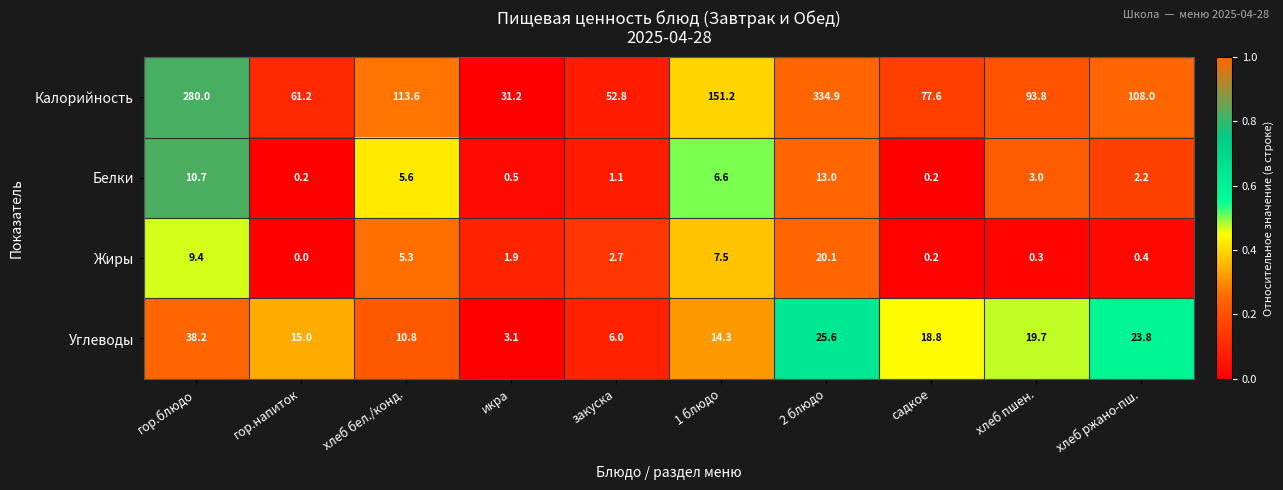

Is it true that Калорийность equals 424.5 at гор.блюдо?

False